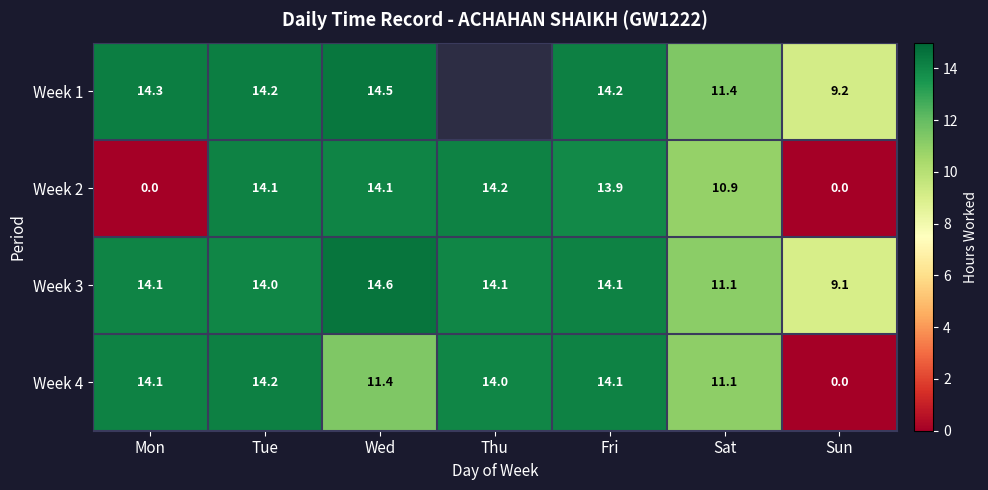

At which label is Week 3 closest to 11?

Sat